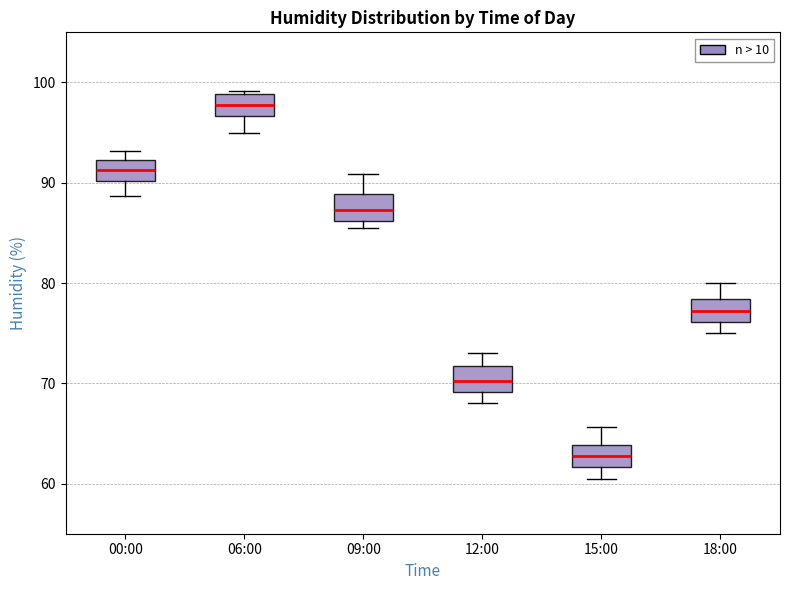

Which box's median line is the lowest?

15:00